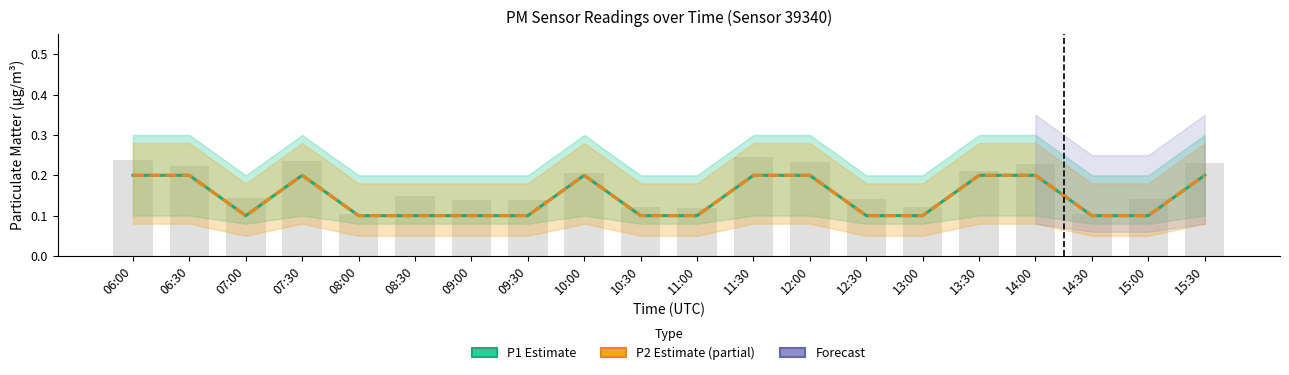

Is it true that P1 (Estimate) equals 0.1 at 11:00?

True